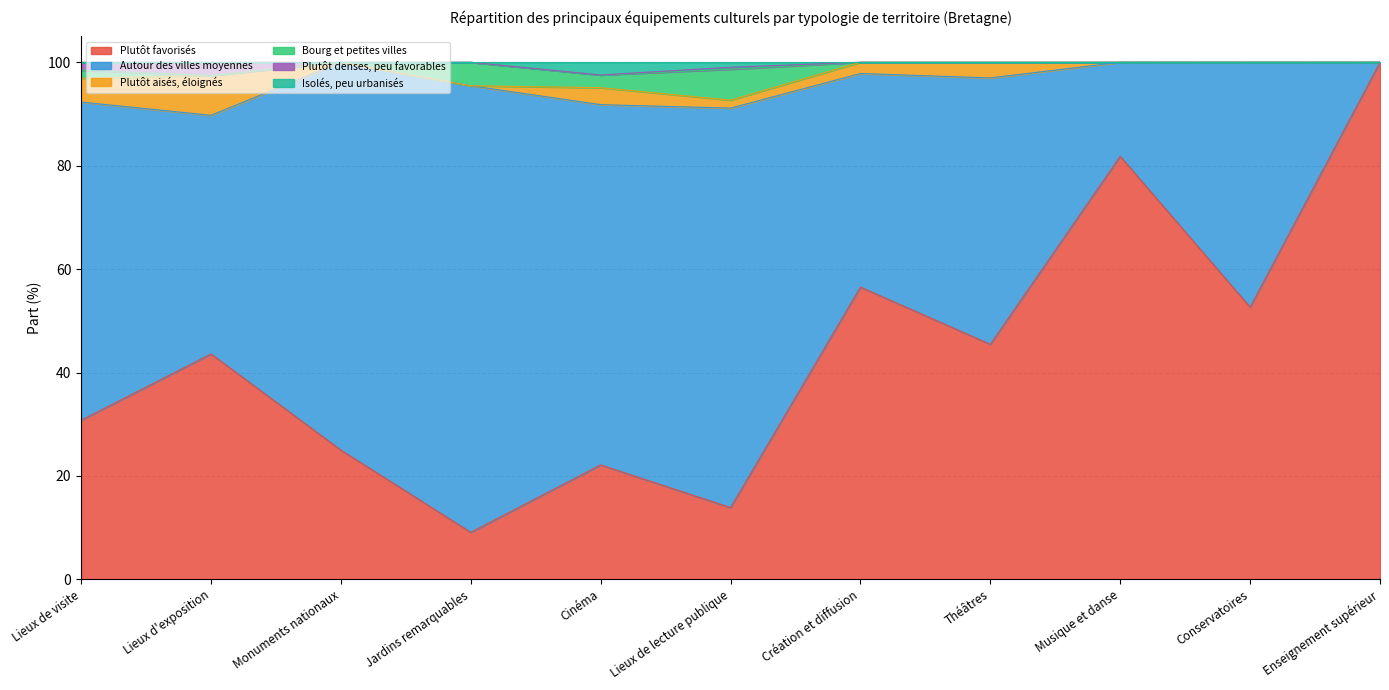

Is it true that Plutôt denses, peu favorables equals 0.5 at Lieux de lecture publique?

False